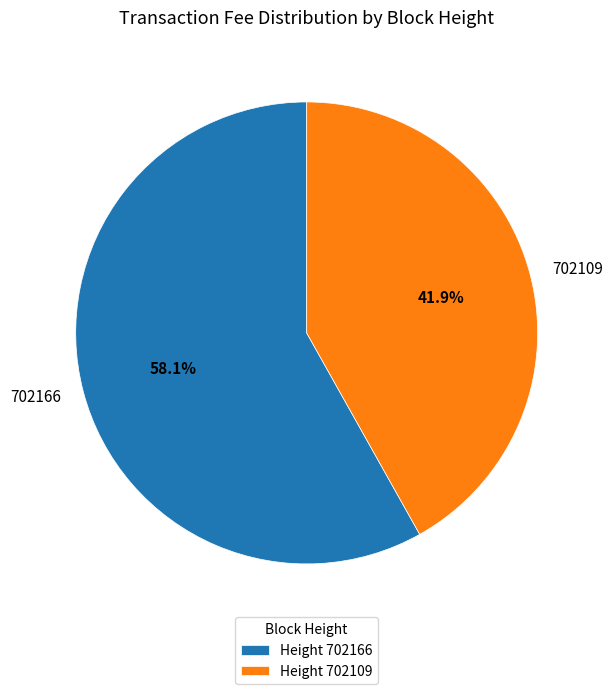

What is the largest slice in the pie chart?

702166